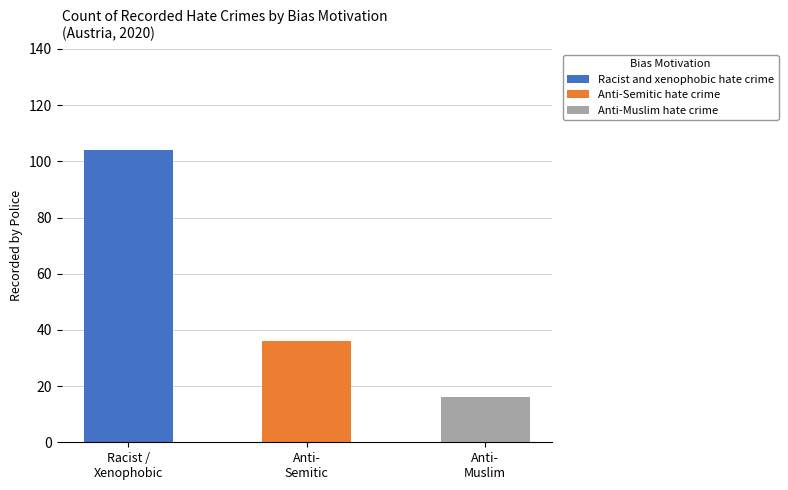

How many data points are less than 36?

1